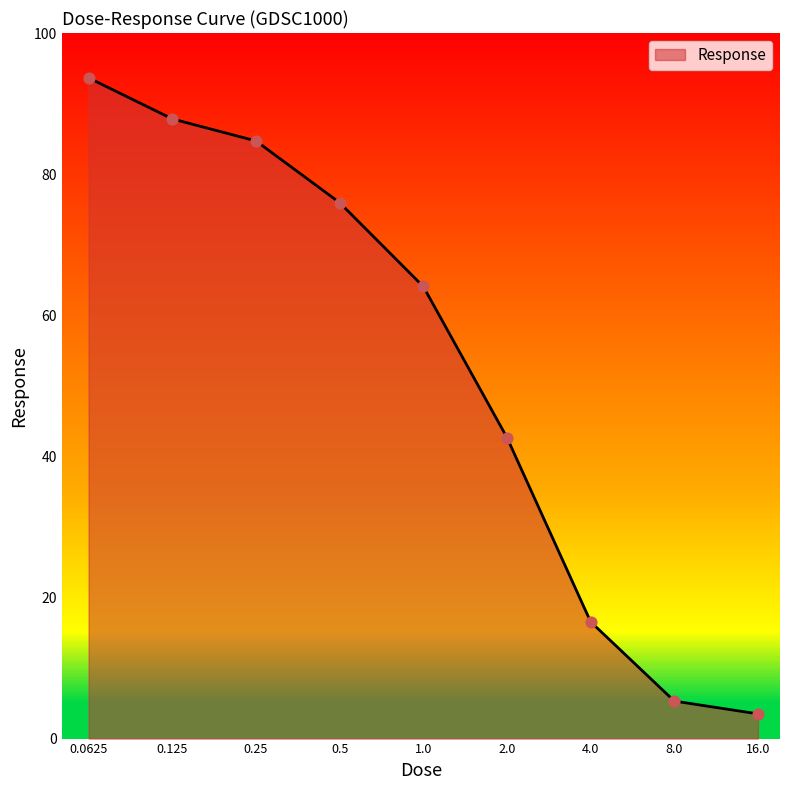

What is the greatest value displayed?

93.6